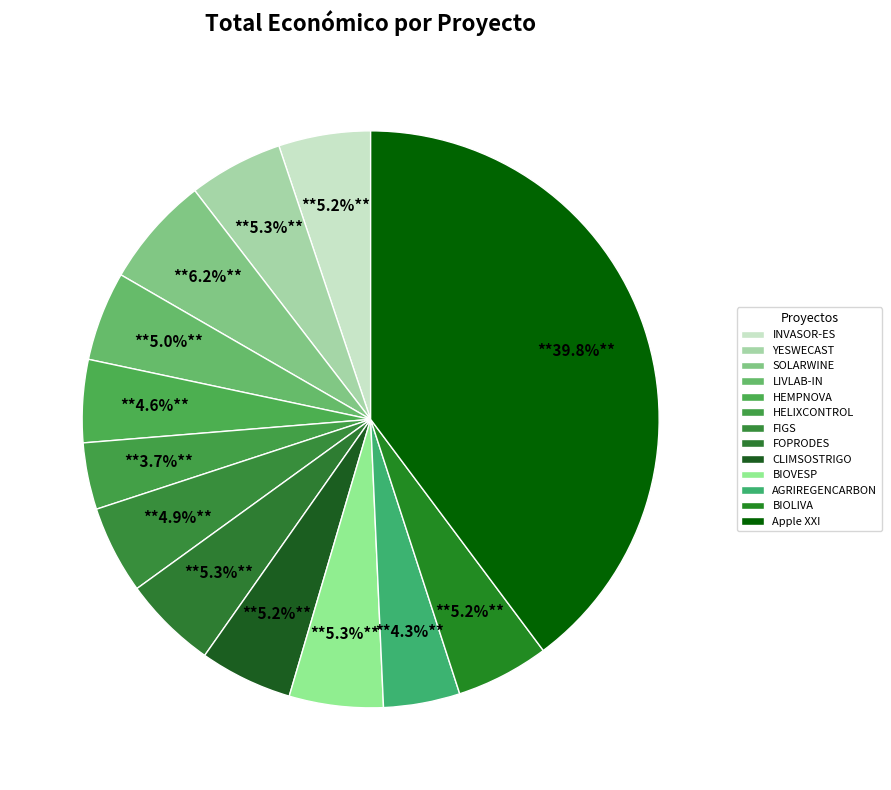

True or false: YESWECAST accounts for 1% of the total.

False